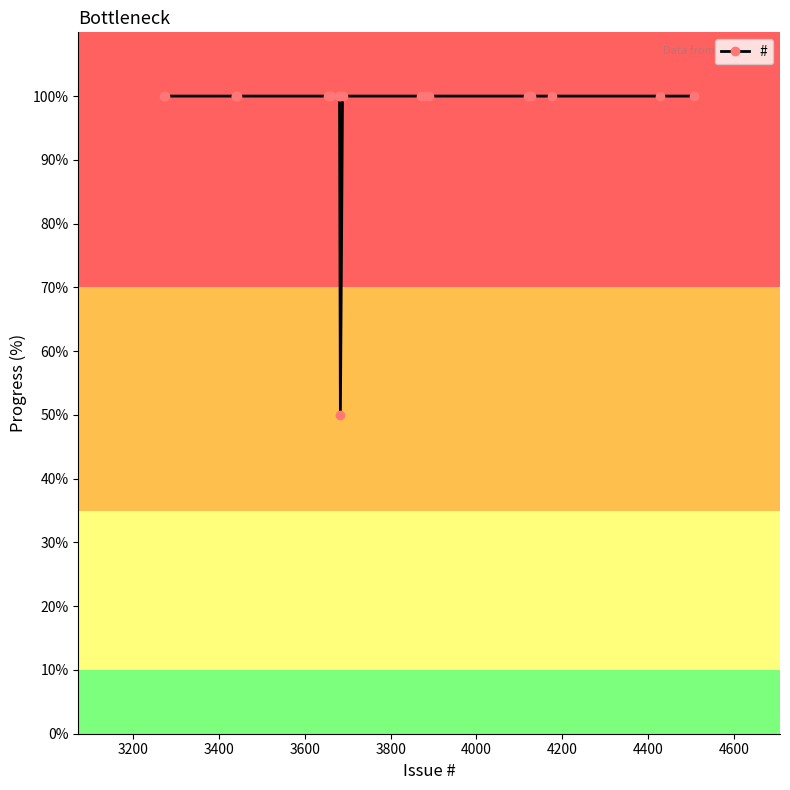

What is the minimum value shown in the chart?

50